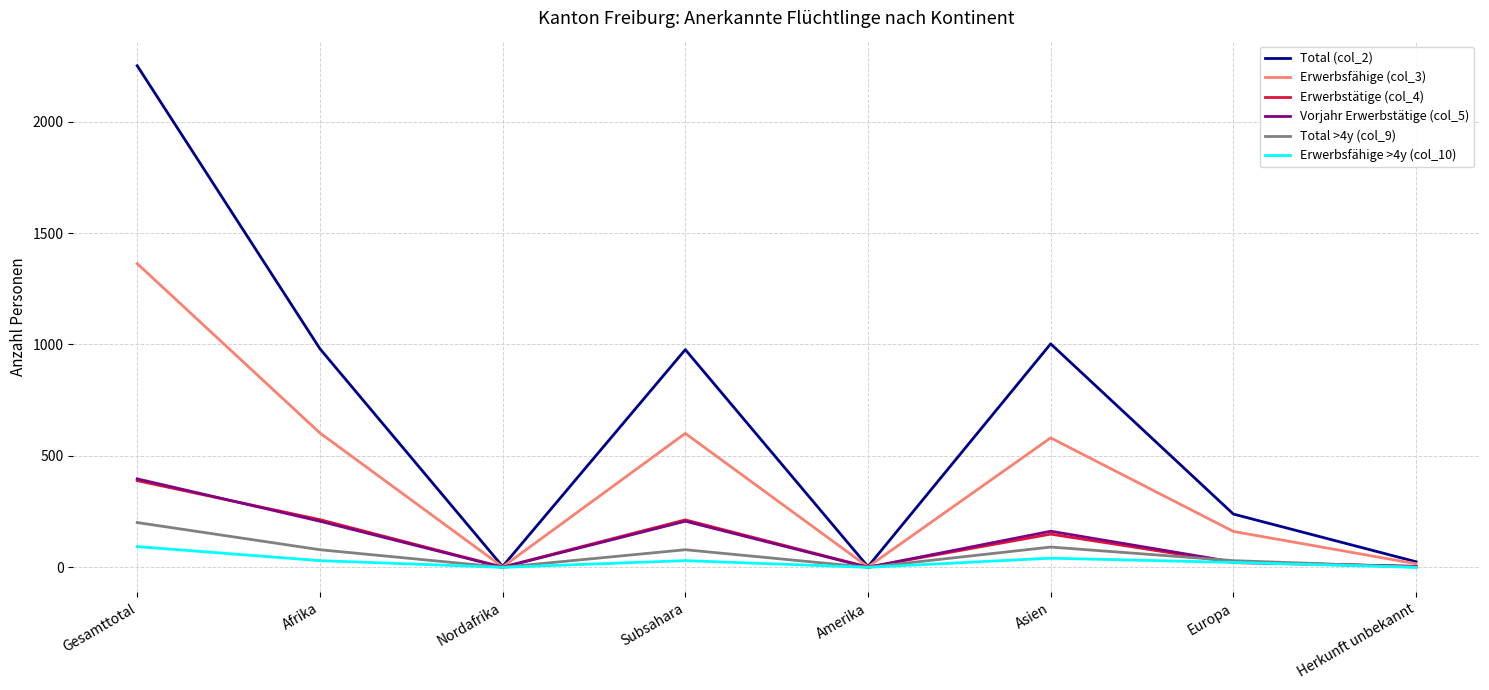

The Total (col_2) series shows 548 at Subsahara. True or false?

False